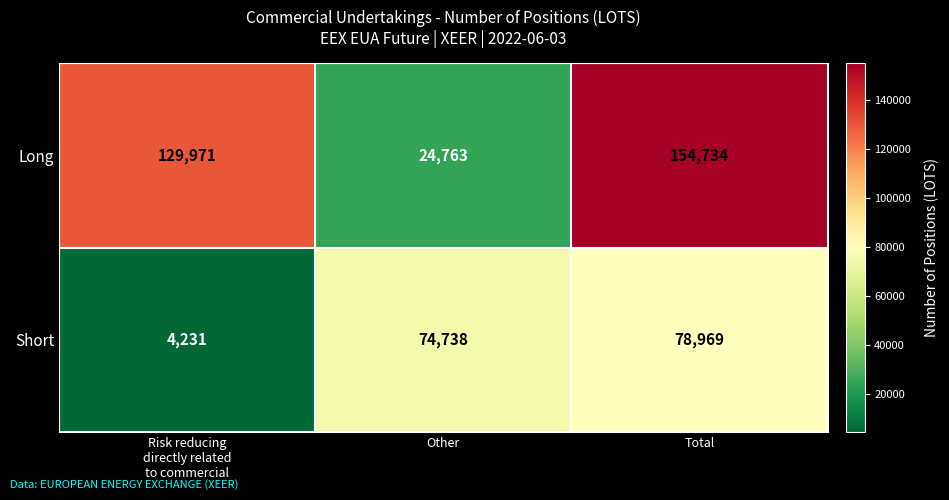

Which series has the widest spread of values?

Long